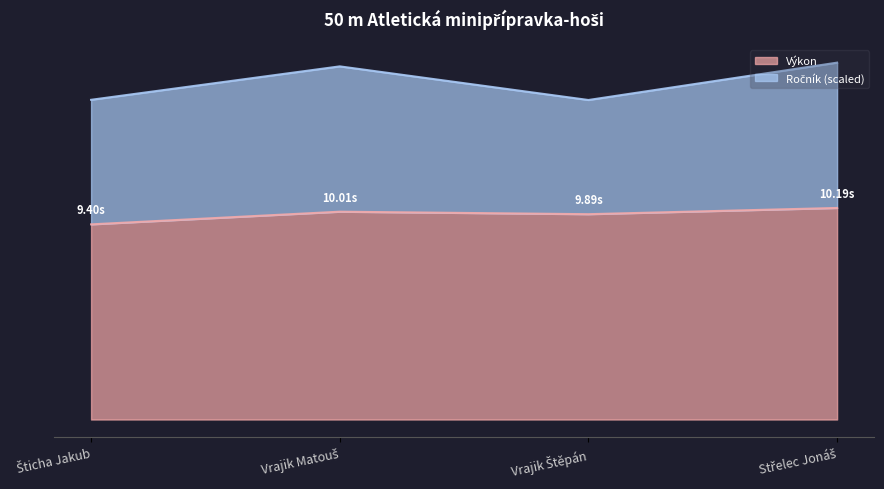

How many interior local peaks (higher than both neighbors) does the data have?

1